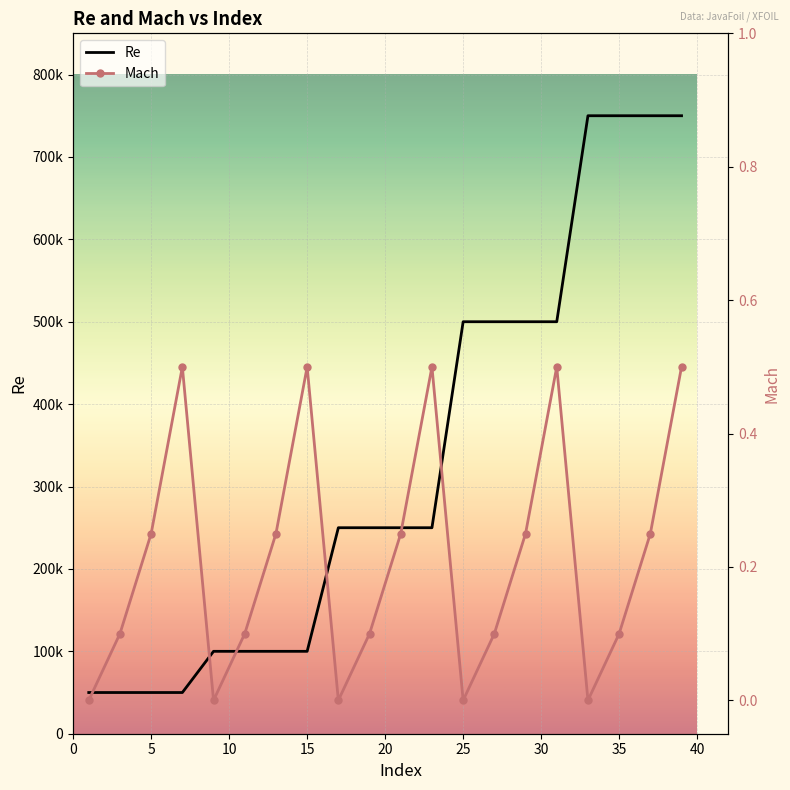

Is this an area chart (filled region under the line)?

No